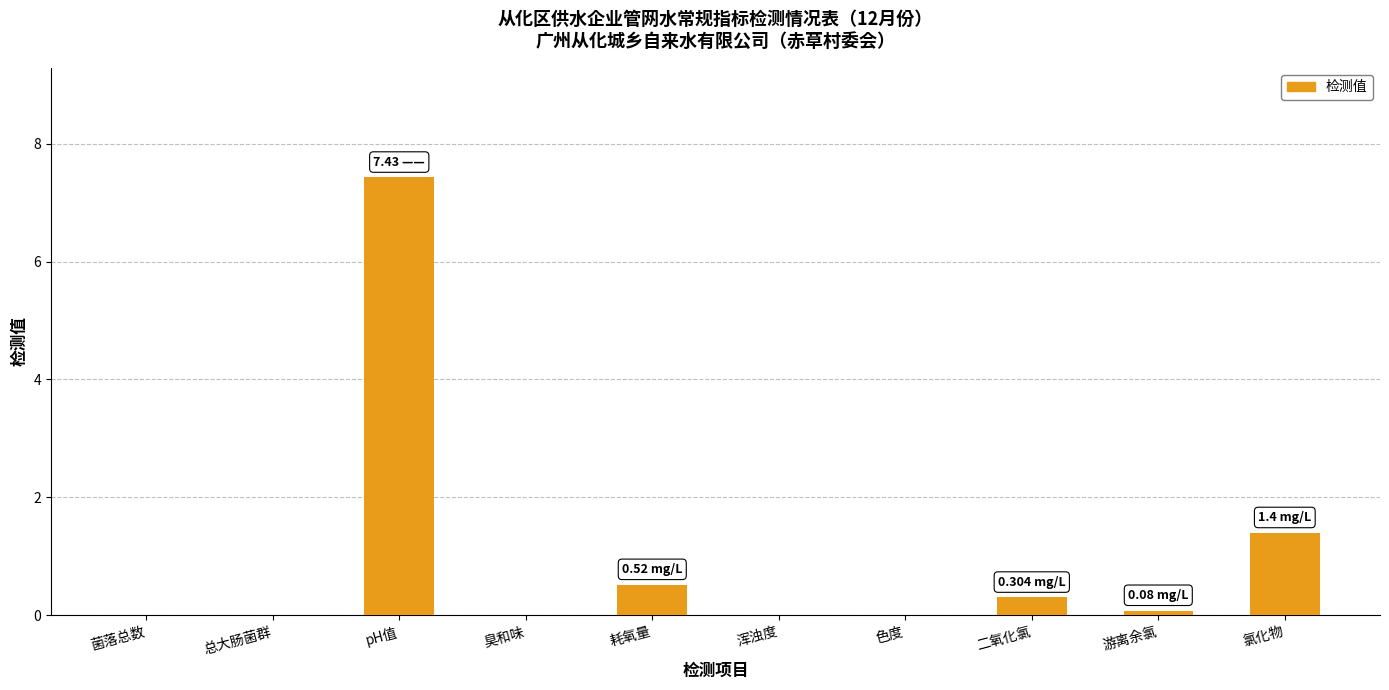

How many distinct data groups are displayed?

1